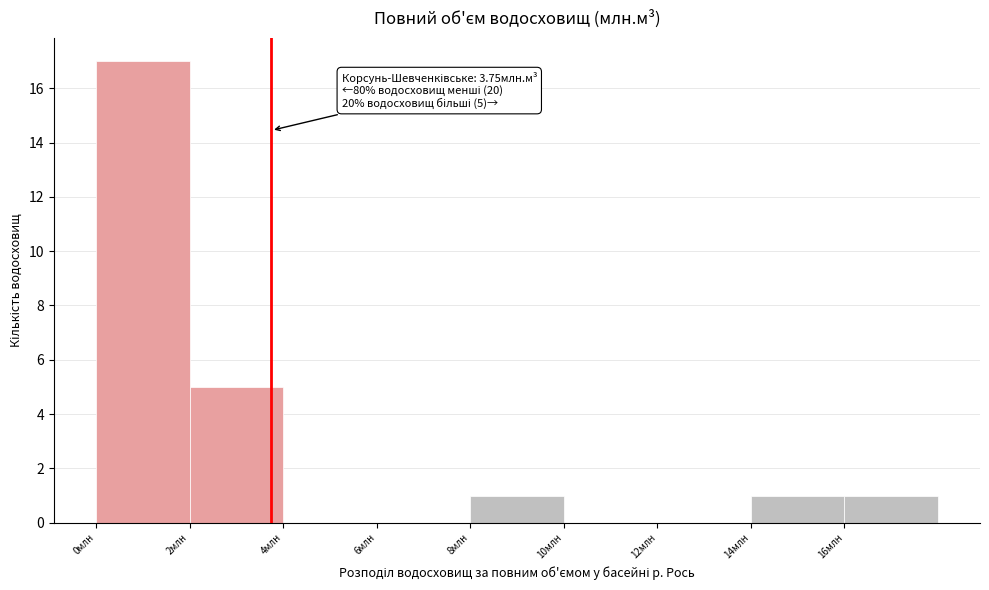

Over which range of the x-axis is the bar tallest?

0 to 2